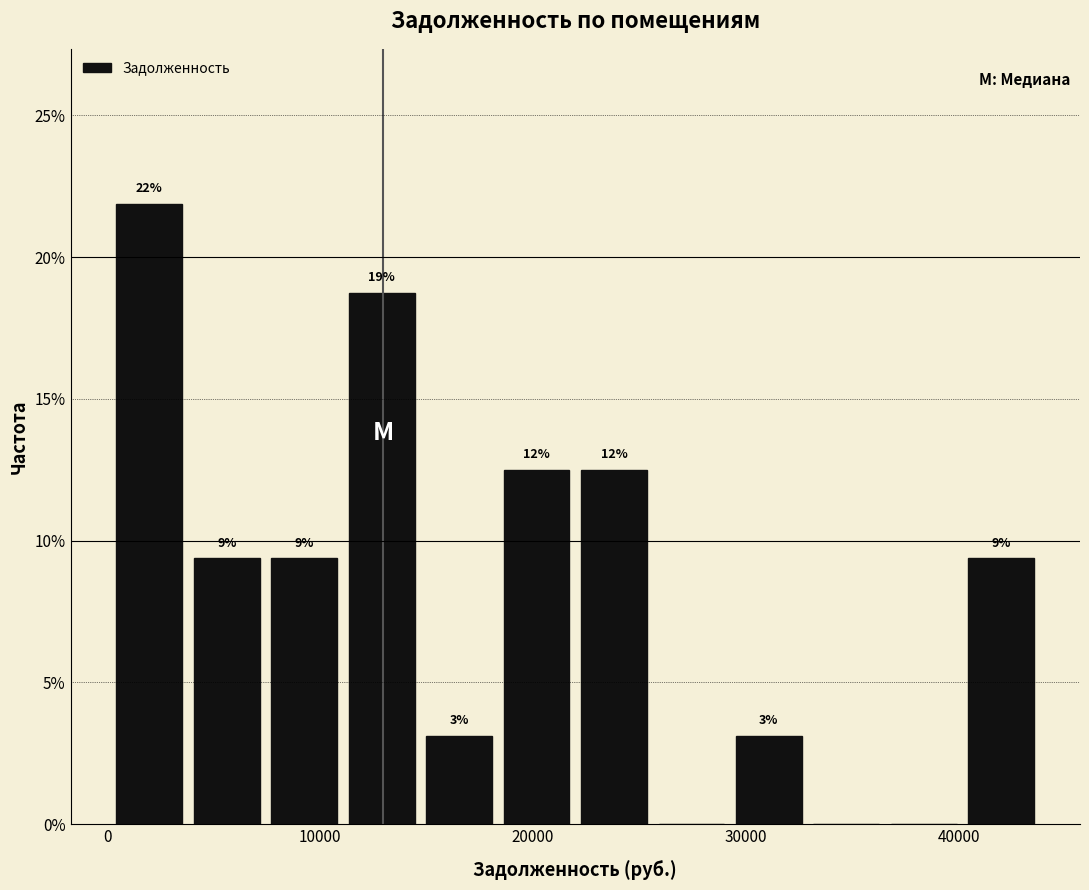

Read against the x-axis, roughly where is the centre of the tallest bar?

2000